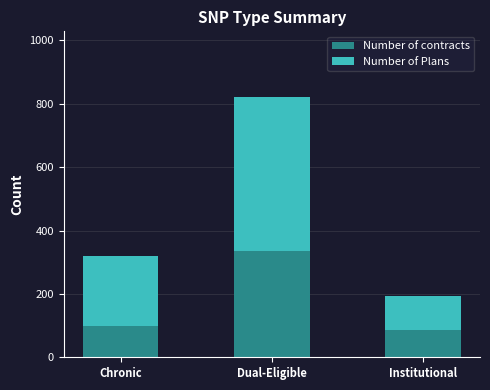

What is the average value of the Number of contracts series?

174